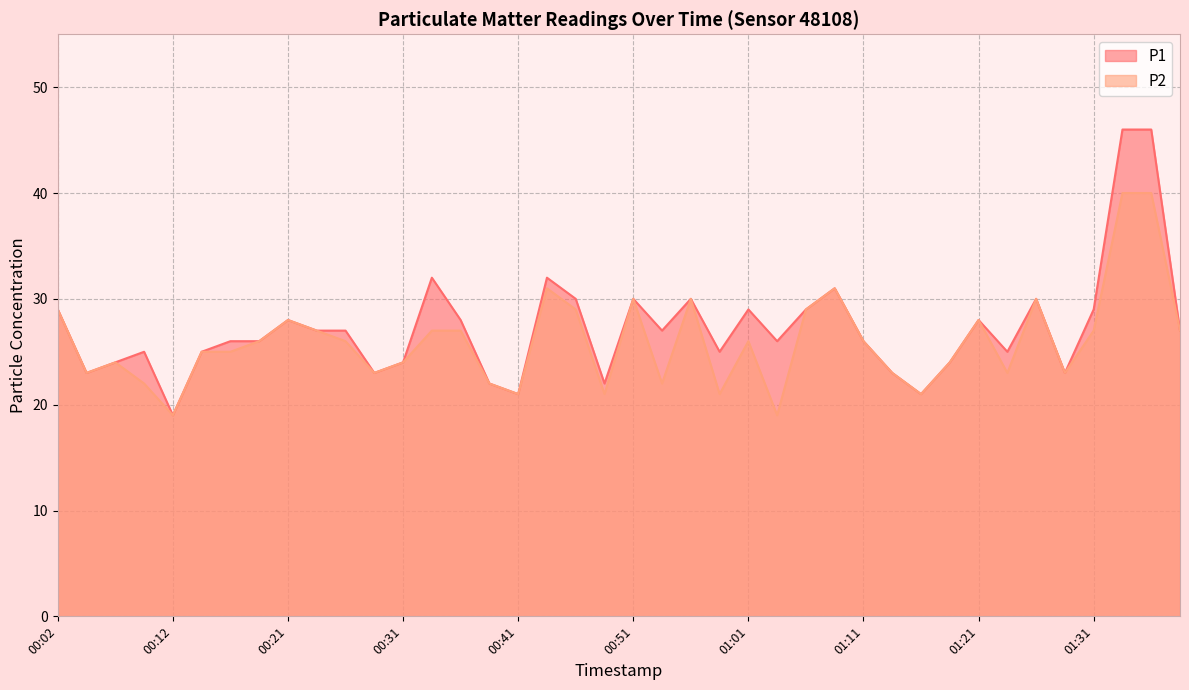

True or false: P2 and P1 cross at least once.

False